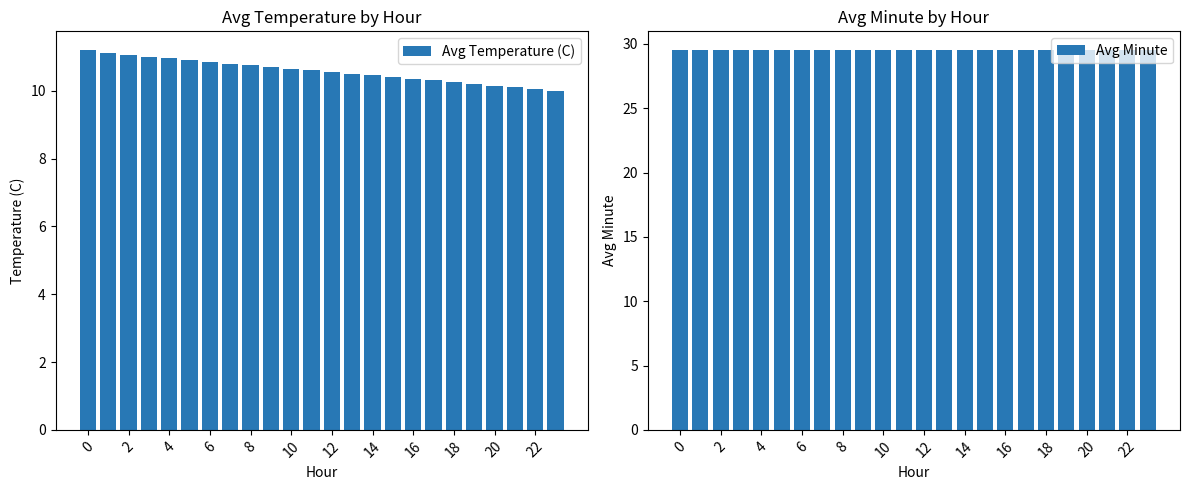

What is the sum of all Avg Temperature (C) values?

253.8